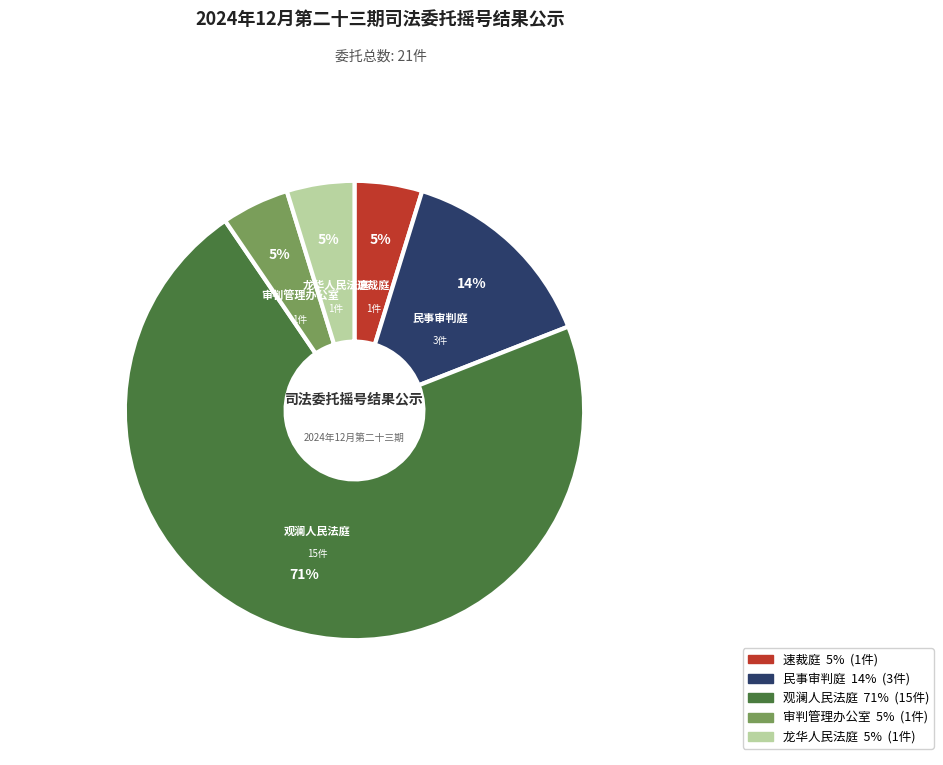

Between 观澜人民法庭 and 民事审判庭, which is larger?

观澜人民法庭